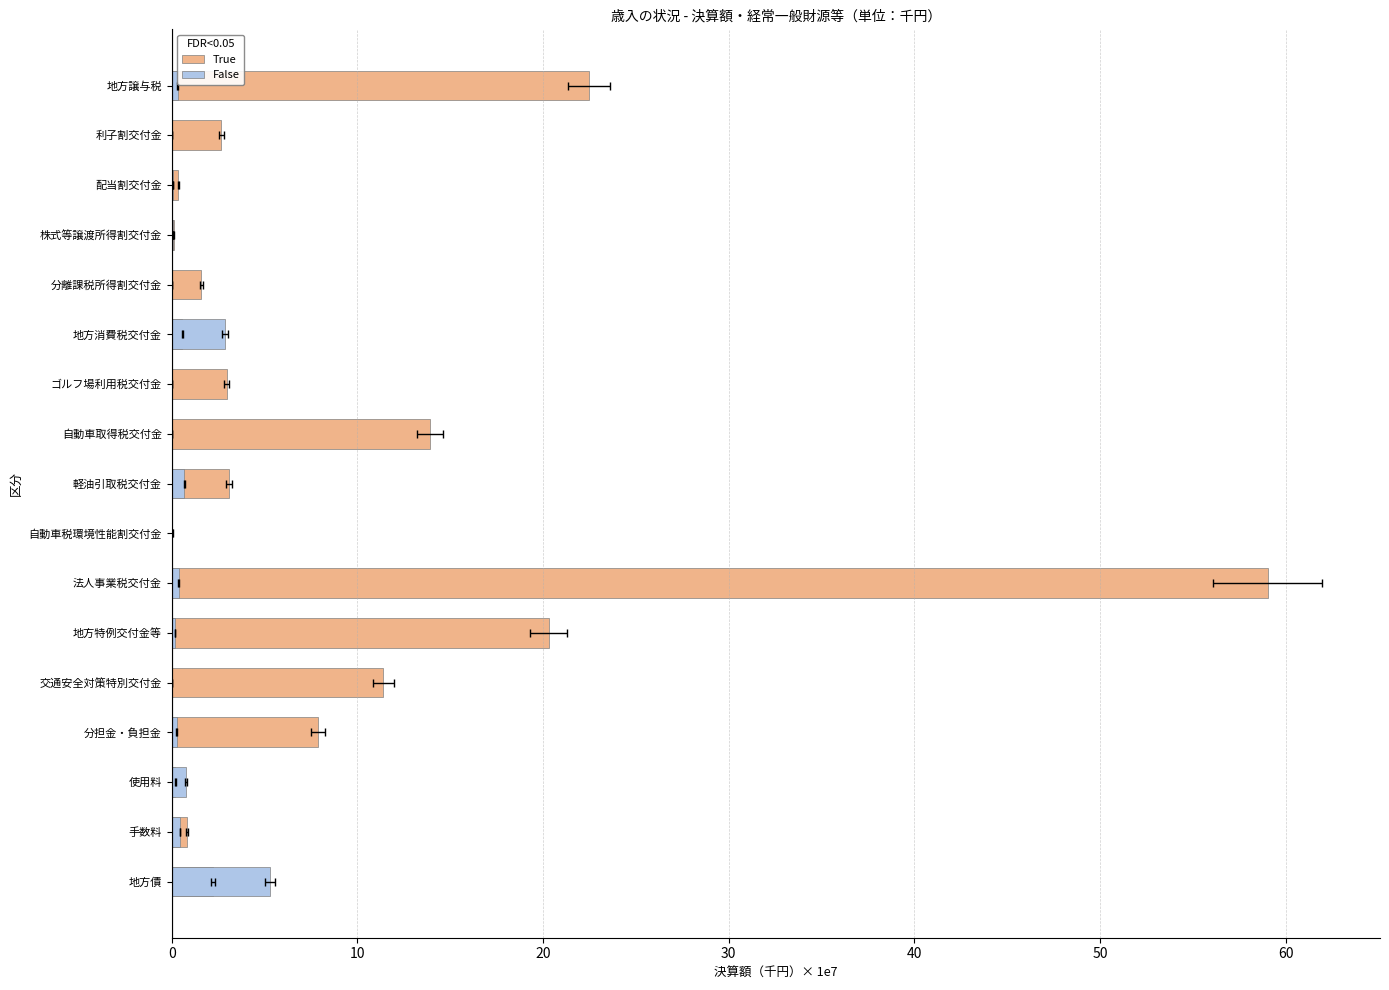

Reading right to left, transcribe all the data shown in this chart.

True: 2.2	0.8	0.2	7.9	11.4	20.3	59.0	0.0	3.1	13.9	3.0	0.6	1.6	0.1	0.4	2.7	22.5
False: 5.3	0.4	0.8	0.3	0.0	0.2	0.4	0.0	0.7	0.0	0.0	2.9	0.0	0.0	0.1	0.0	0.3